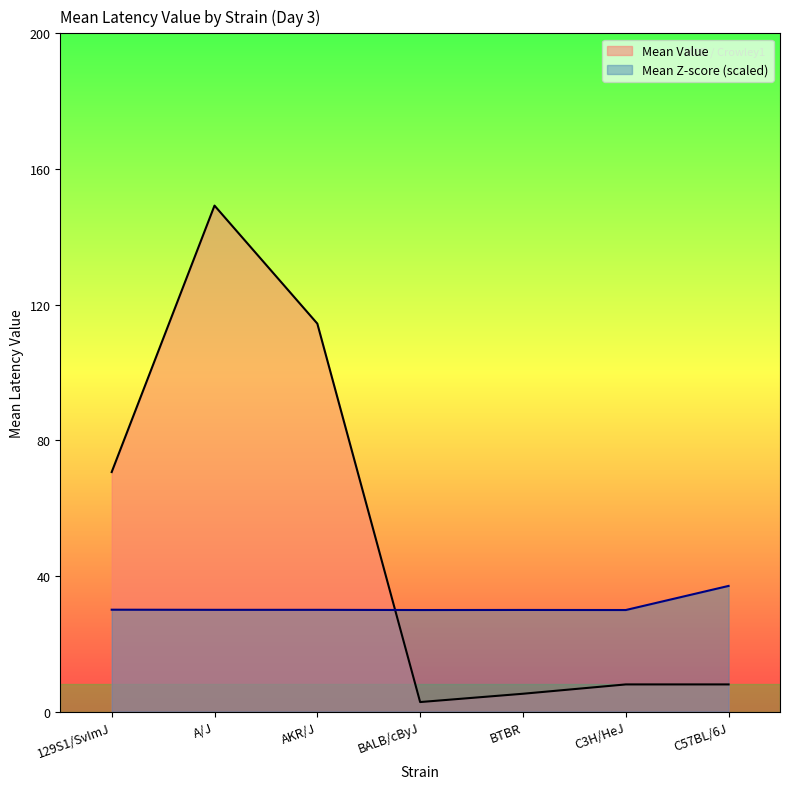

Which series has the largest range (max minus min)?

Mean Value